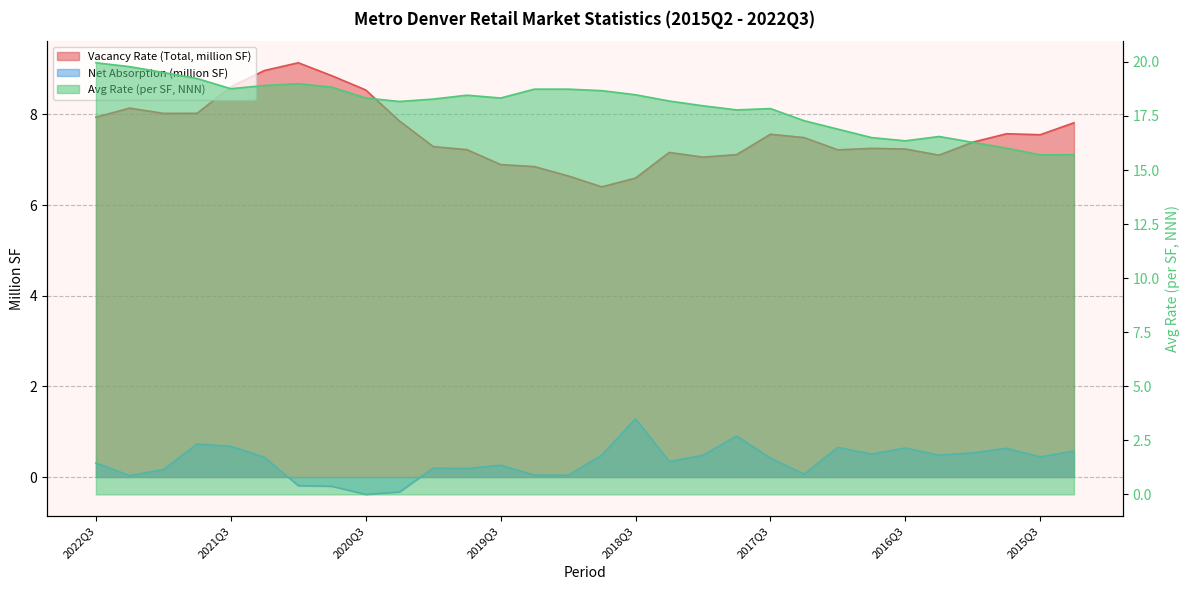

Which series changed the most between 2020Q3 and 2017Q1?

Avg Rate (per SF, NNN)